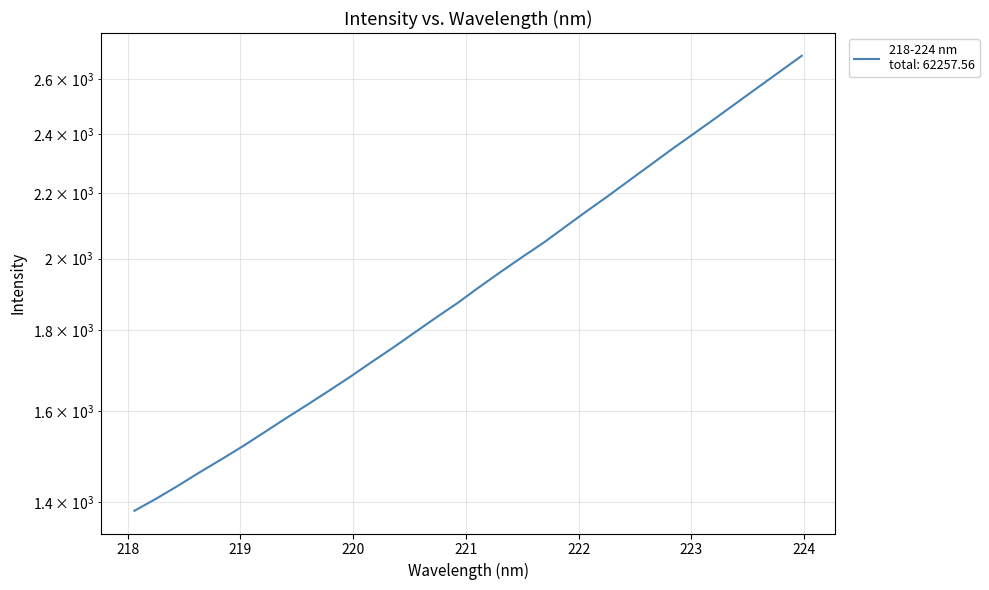

Between 220.5444 and 220.7354, which is larger?

220.7354